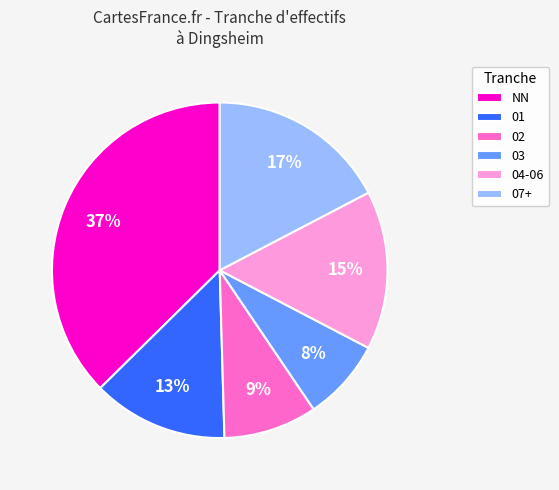

To the nearest percent, what percentage of the pie is 07+?

17%